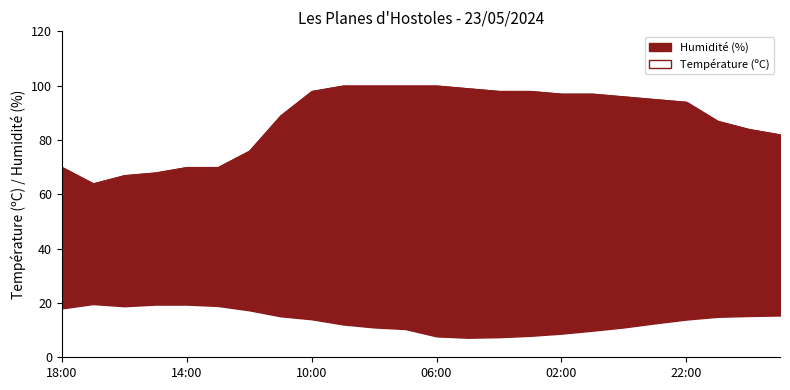

Reading left to right, extract all data points from this chart.

Température (ºC): 18:00=18.0	17:00=19.6	16:00=18.8	15:00=19.4	14:00=19.4	13:00=18.9	12:00=17.3	11:00=15.1	10:00=14.0	09:00=12.1	08:00=11.0	07:00=10.4	06:00=7.7	05:00=7.2	04:00=7.4	03:00=7.9	02:00=8.7	01:00=9.8	00:00=11.0	23:00=12.5	22:00=13.9	21:00=14.9	20:00=15.2	19:00=15.4
Humidité (%): 18:00=70.0	17:00=64.0	16:00=67.0	15:00=68.0	14:00=70.0	13:00=70.0	12:00=76.0	11:00=89.0	10:00=98.0	09:00=100.0	08:00=100.0	07:00=100.0	06:00=100.0	05:00=99.0	04:00=98.0	03:00=98.0	02:00=97.0	01:00=97.0	00:00=96.0	23:00=95.0	22:00=94.0	21:00=87.0	20:00=84.0	19:00=82.0